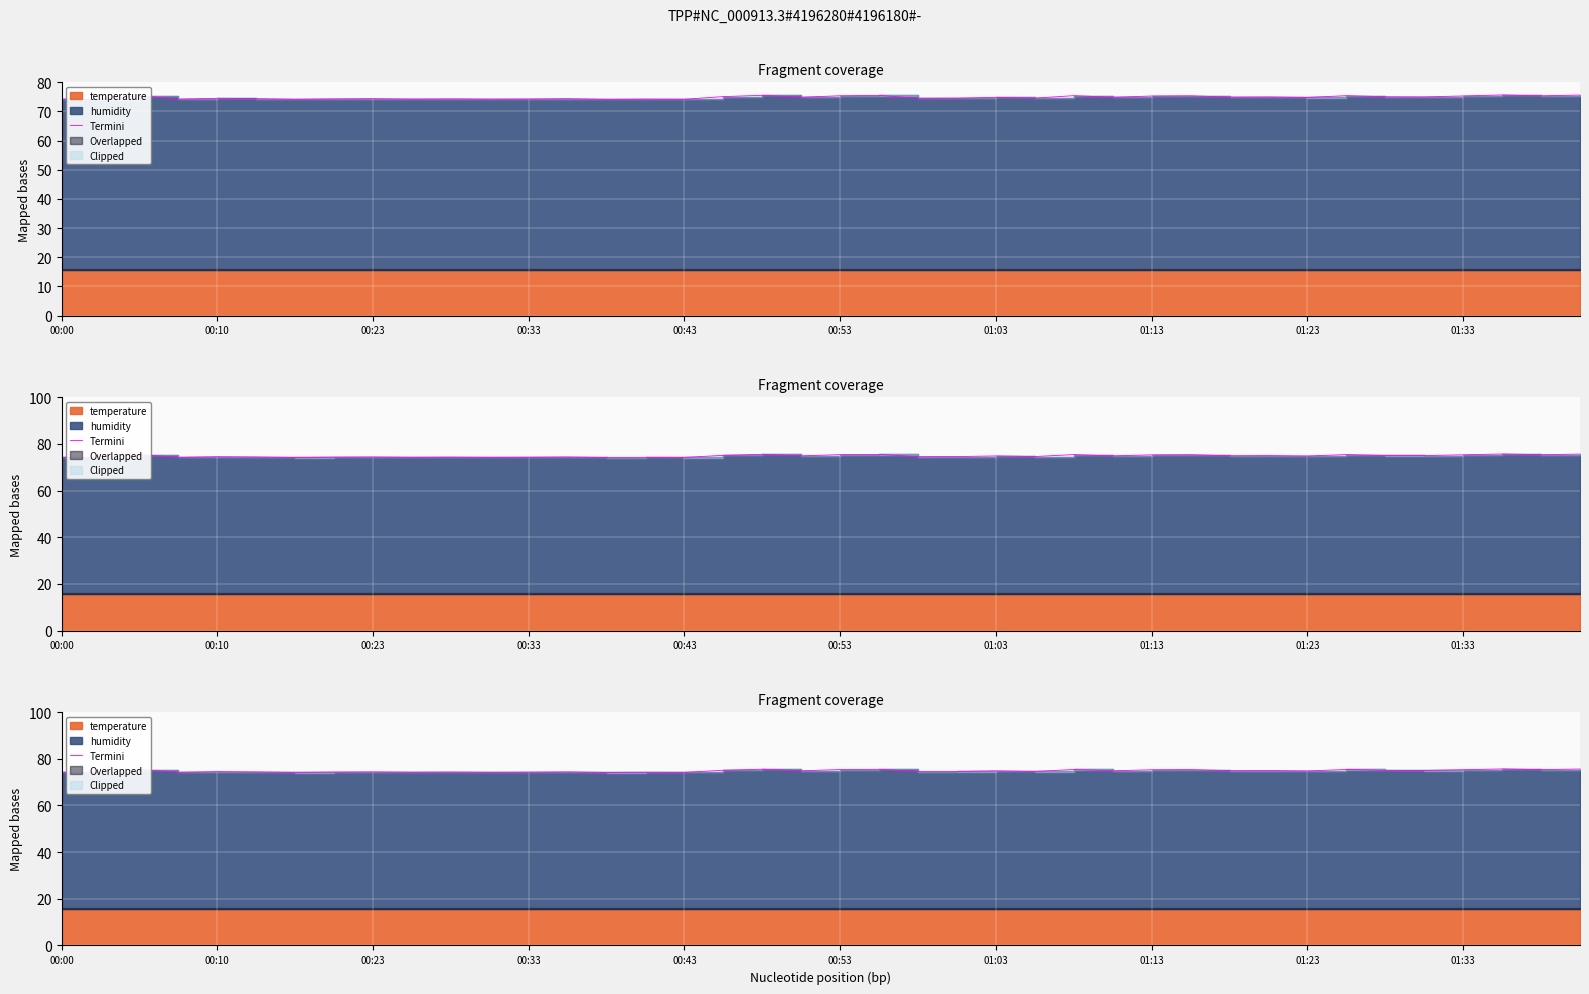

The chart shows a value of 31.5 at 19. True or false?

False